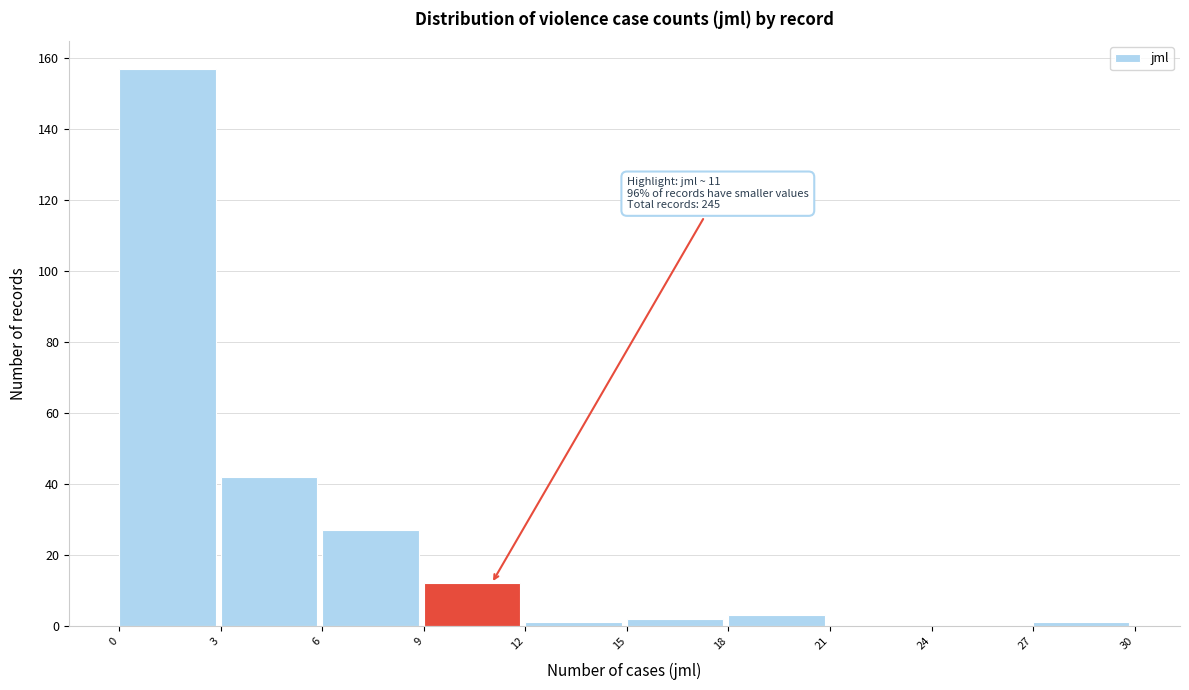

Over which range of the x-axis is the bar tallest?

0 to 3